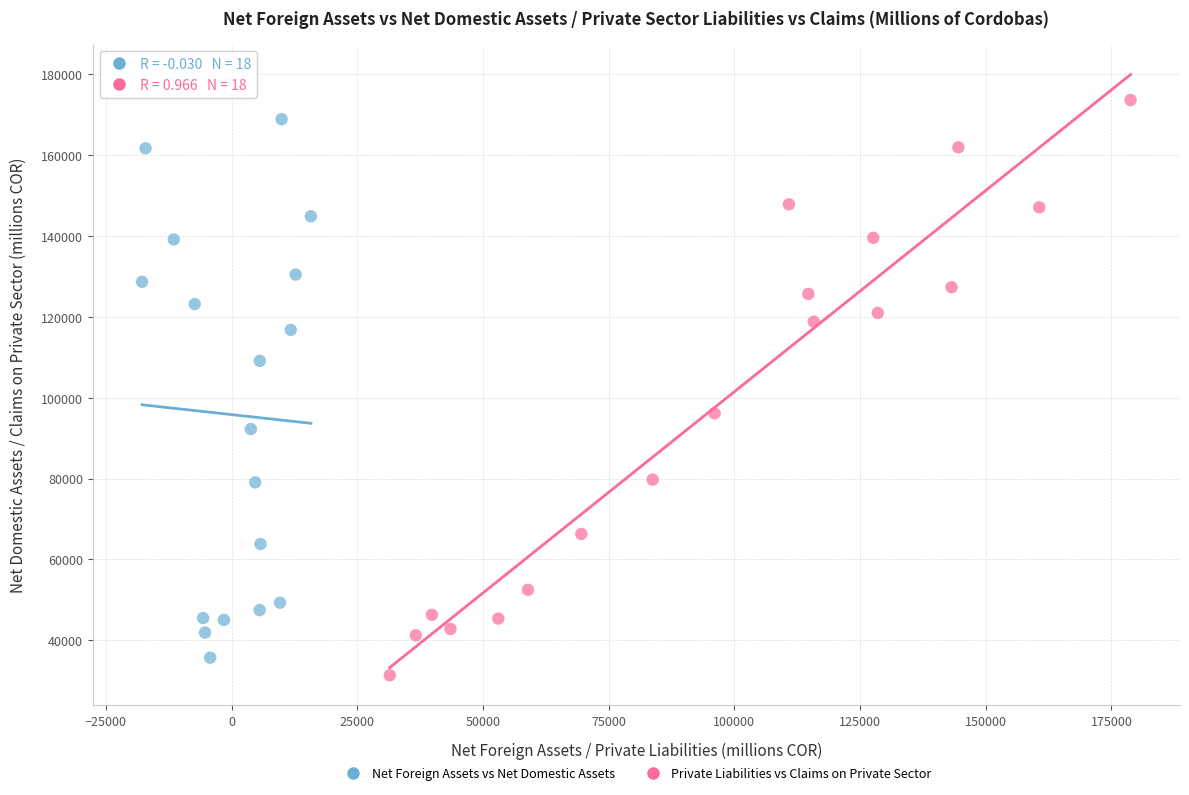

What are all the series names shown in the legend?

Net Foreign Assets vs Net Domestic Assets, Private Liabilities vs Claims on Private Sector